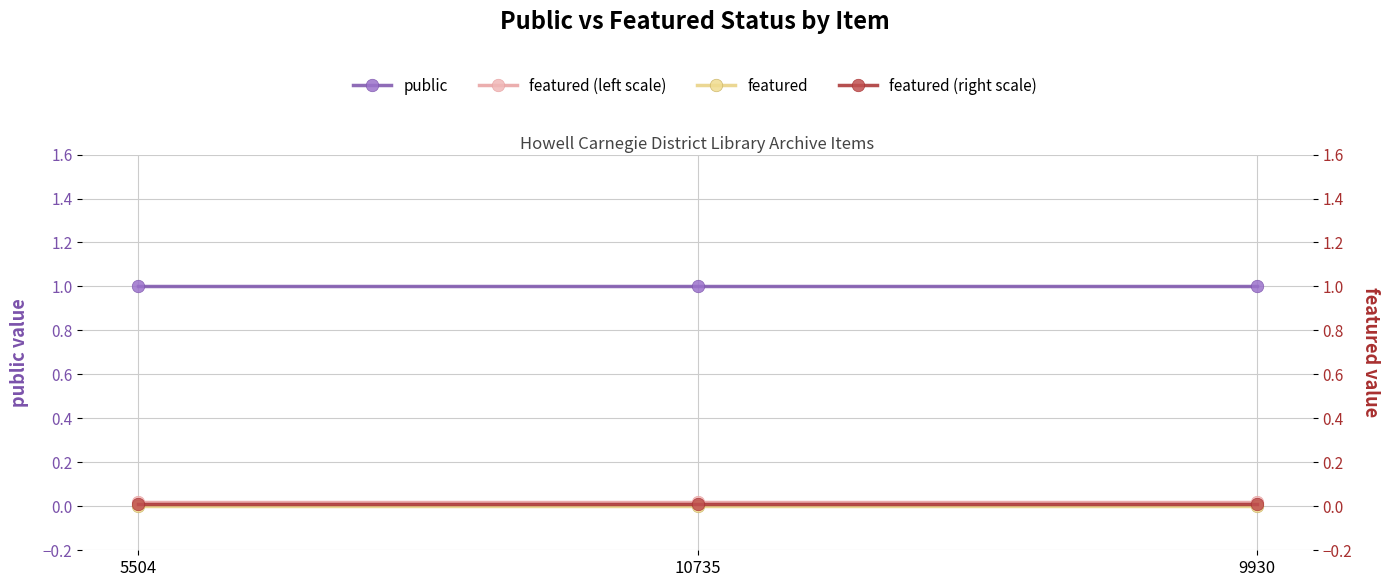

At which category is the sum across all series the highest?

5504